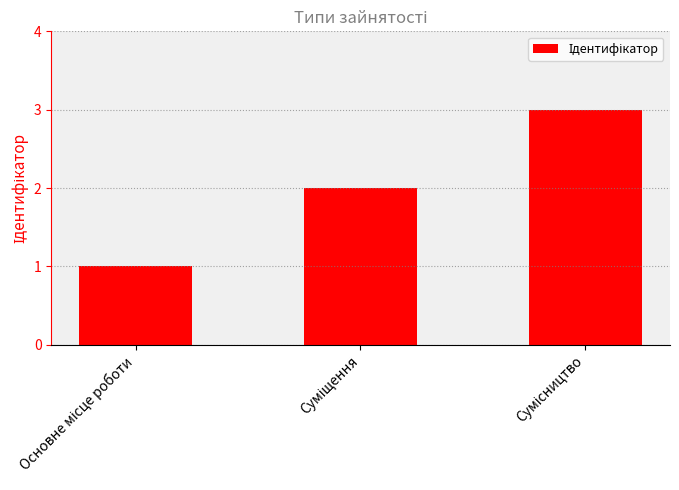

What is the greatest value displayed?

3